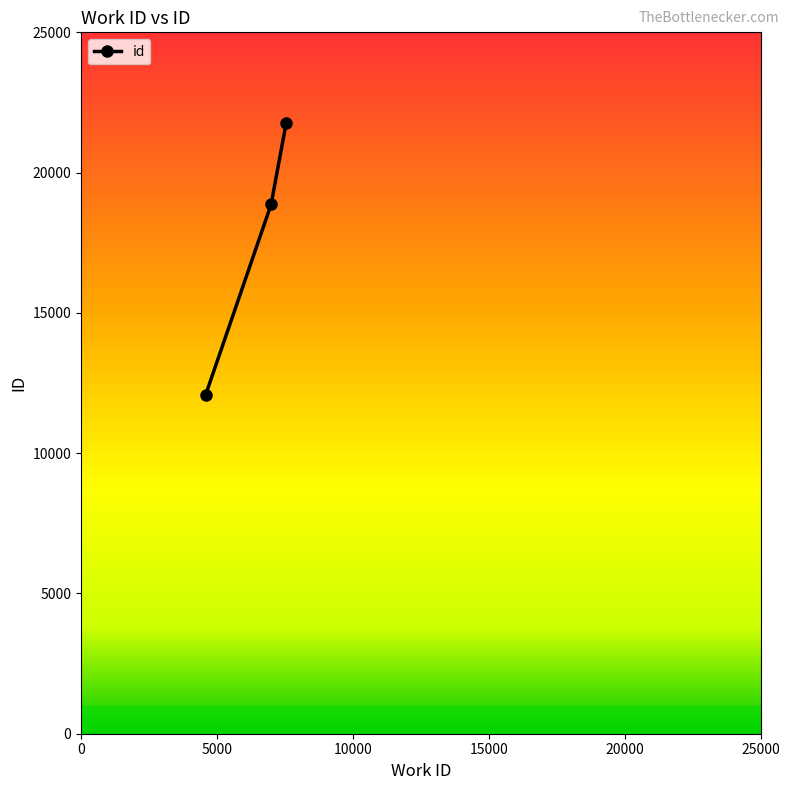

How many values are below 18864?

1